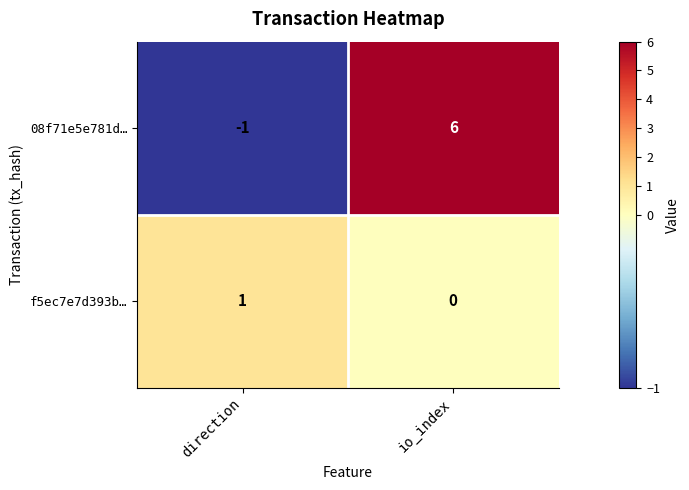

What is the minimum value shown in the chart?

-1